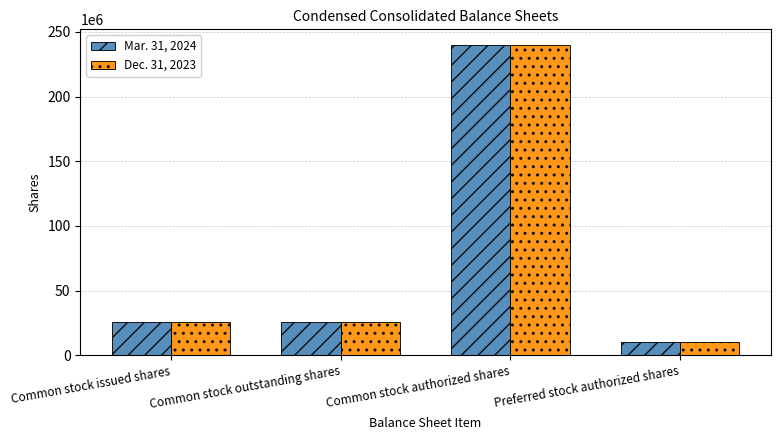

What are all the series names shown in the legend?

Mar. 31, 2024, Dec. 31, 2023